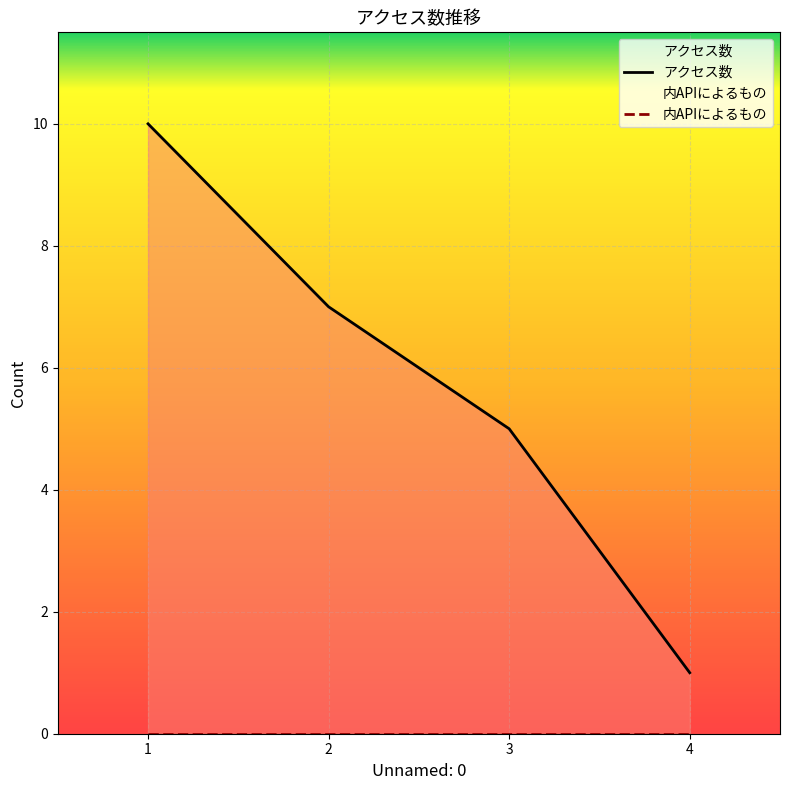

Between 3 and 4, which is larger?

3